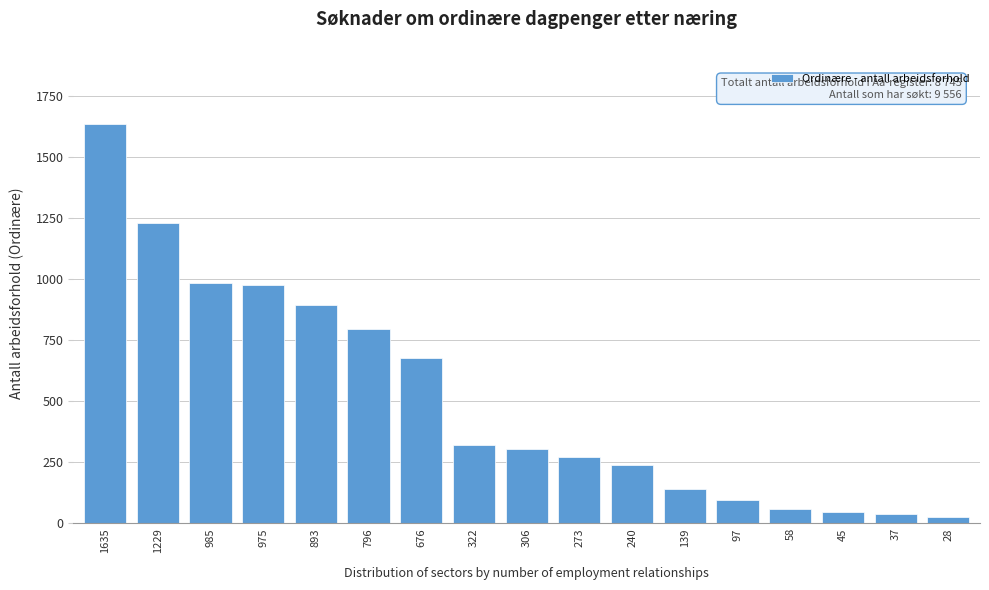

Reading left to right, transcribe all the data shown in this chart.

1635	1229	985	975	893	796	676	322	306	273	240	139	97	58	45	37	28